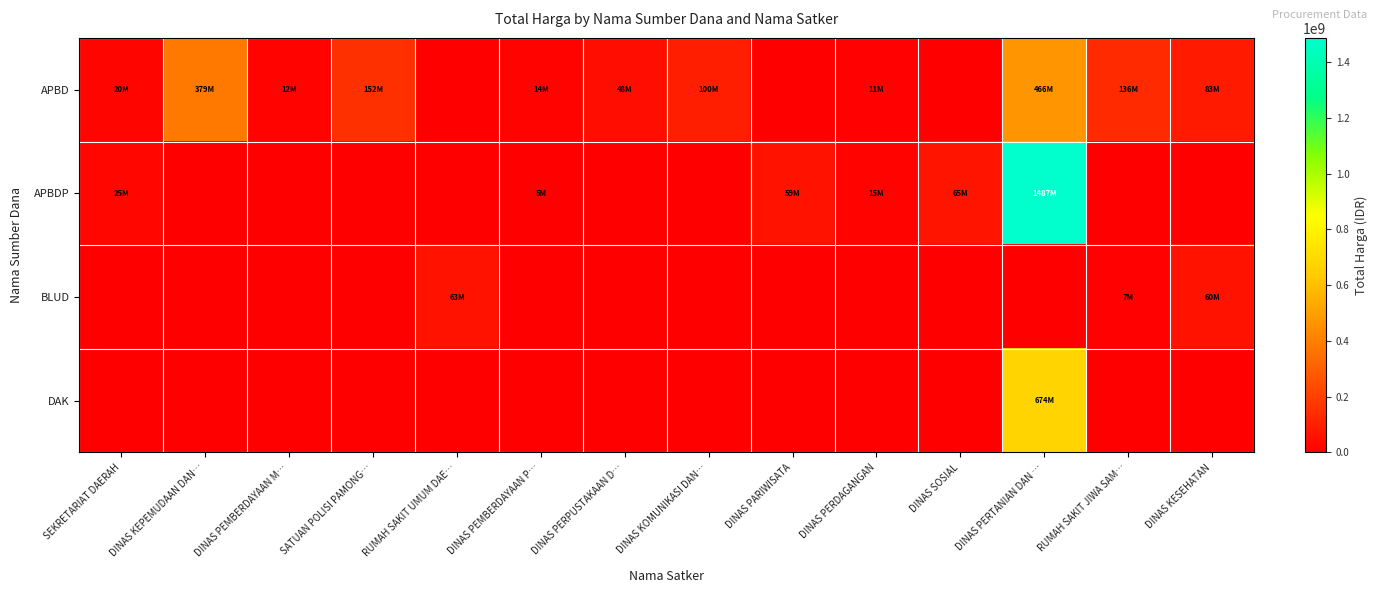

At which category is the sum across all series the highest?

DINAS PERTANIAN DAN …